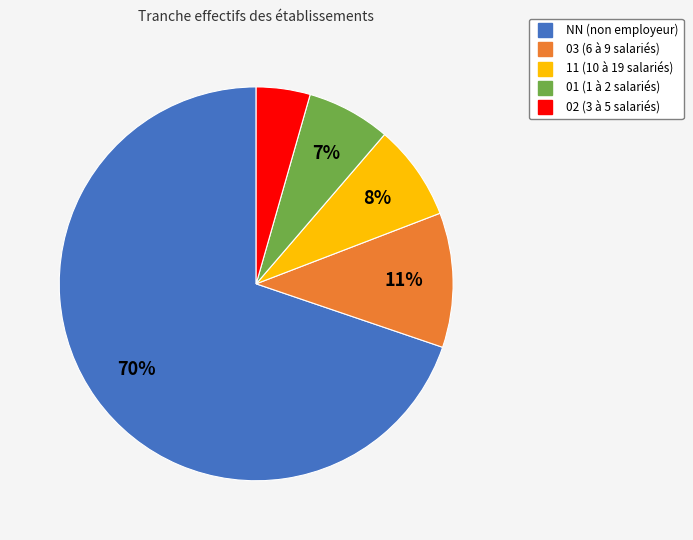

True or false: 03 accounts for 11% of the total.

True